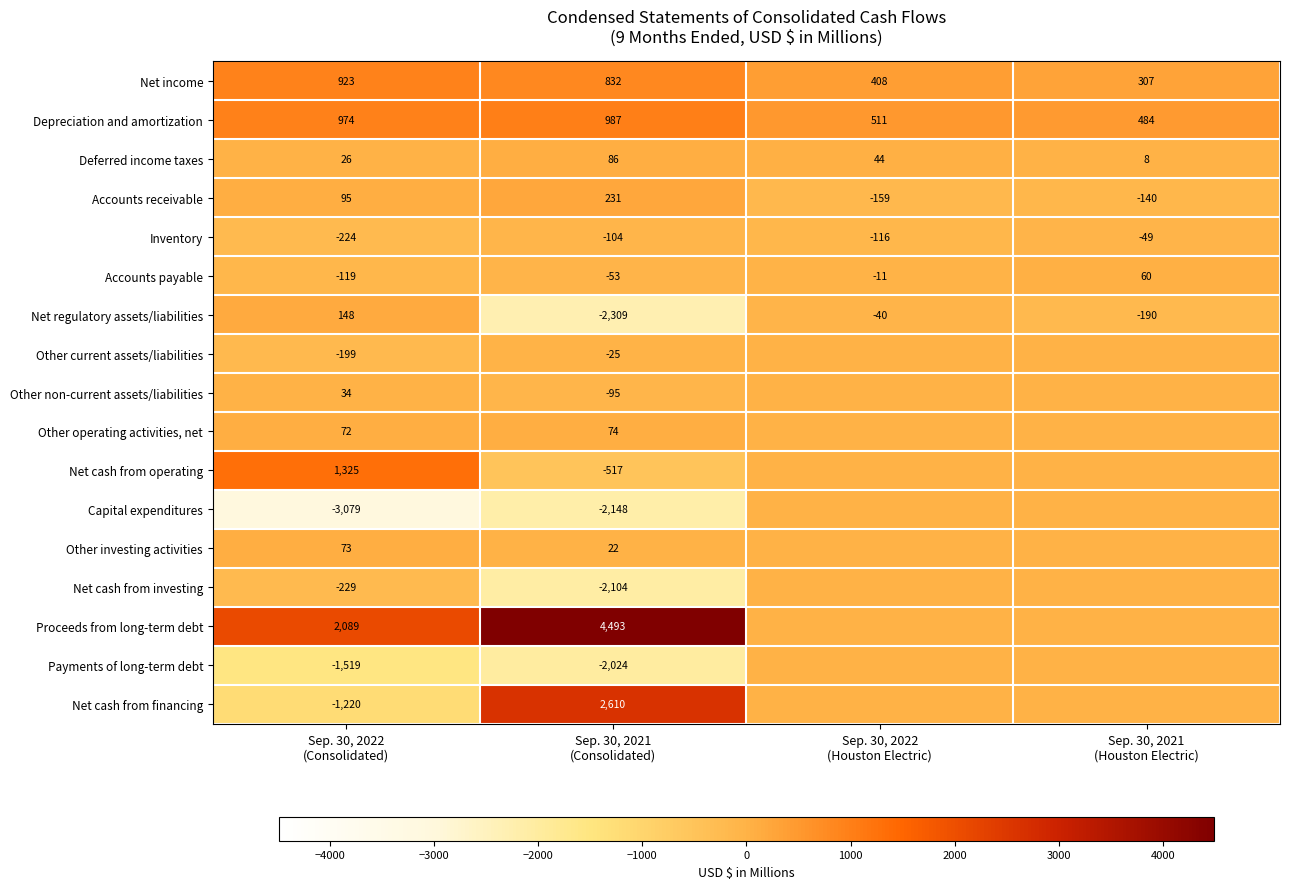

What is the difference between the maximum and second lowest values in the Inventory series?

67